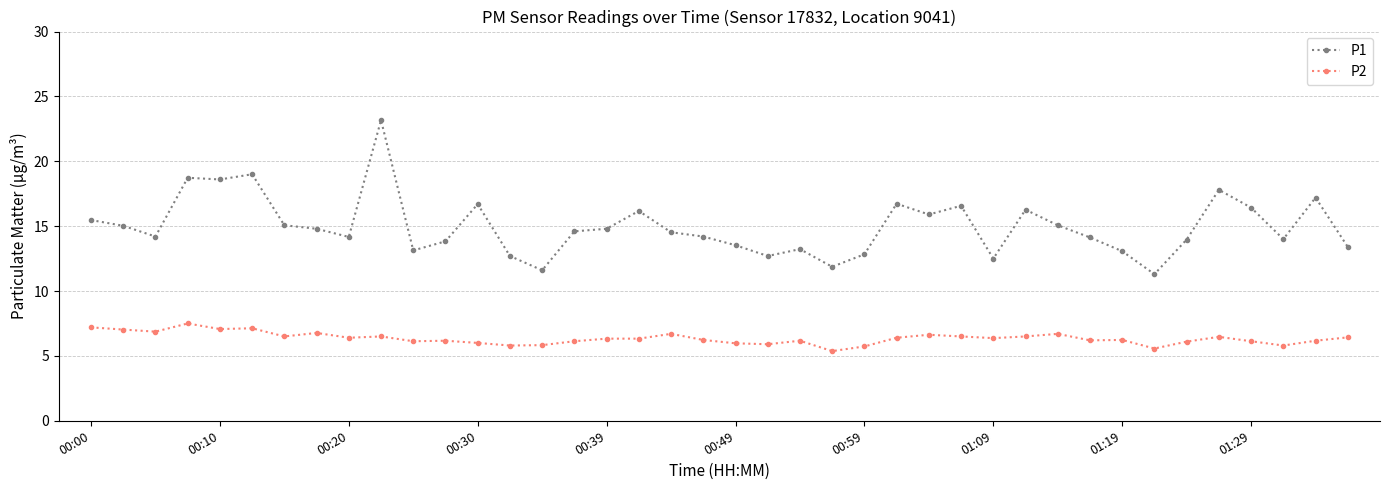

True or false: P1 and P2 intersect in this chart.

False